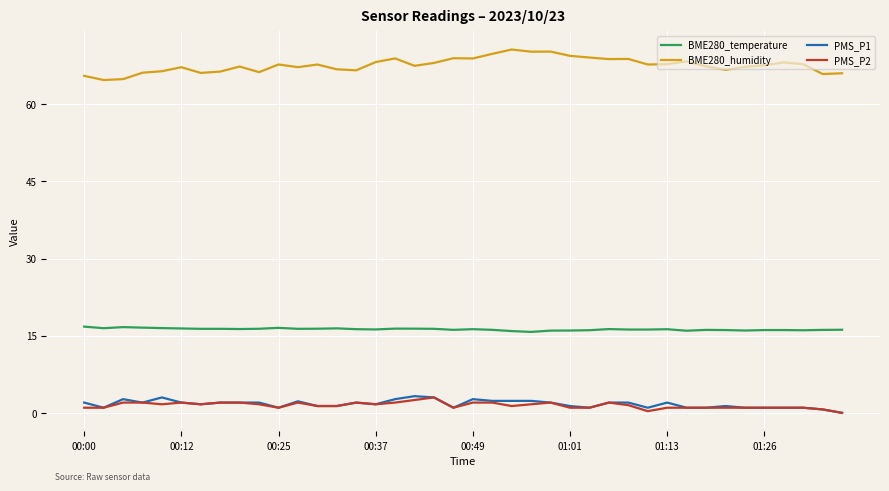

What is the highest value of the BME280_temperature series?

16.8